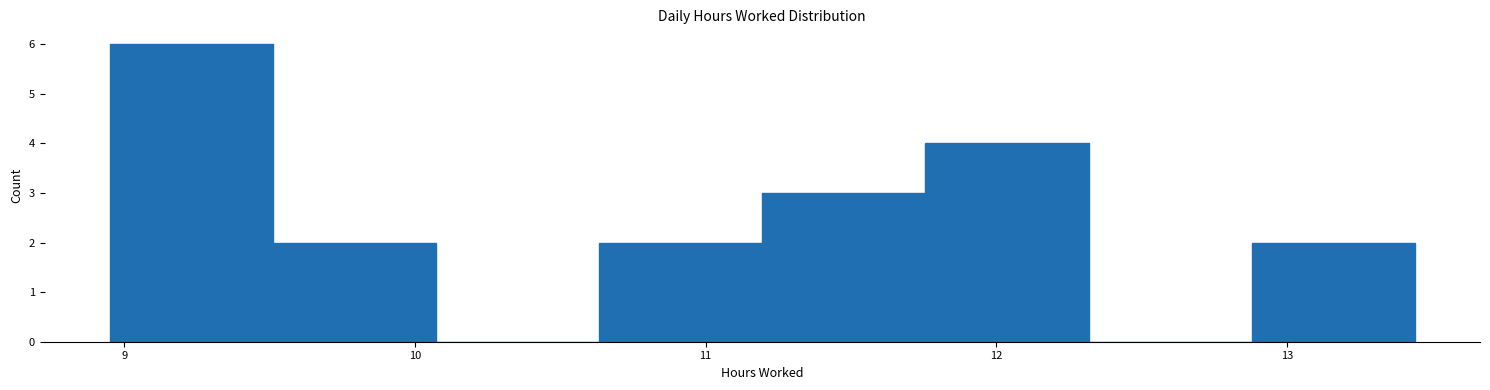

How tall is the bar that spans 9.5 to 10.1 on the x-axis? Neither the bar edges nor the heights are printed on the chart, so give them approximately, as read against the axes.

2